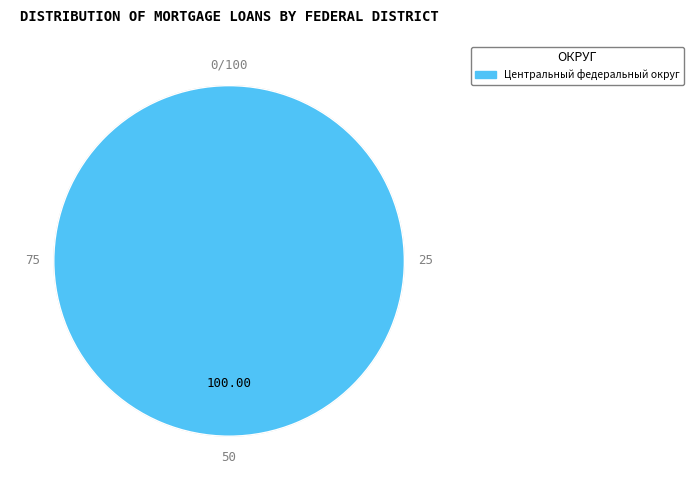

Is Центральный федеральный округ the majority of the pie?

Yes